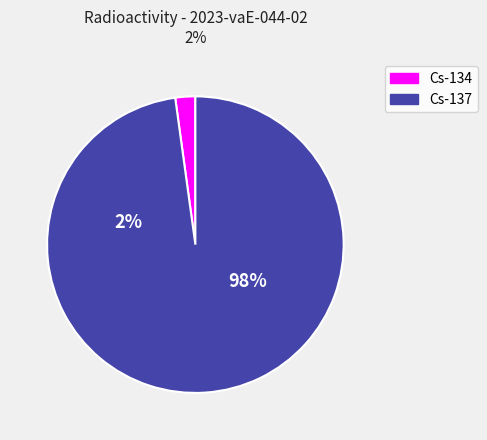

What is the largest slice in the pie chart?

Cs-137